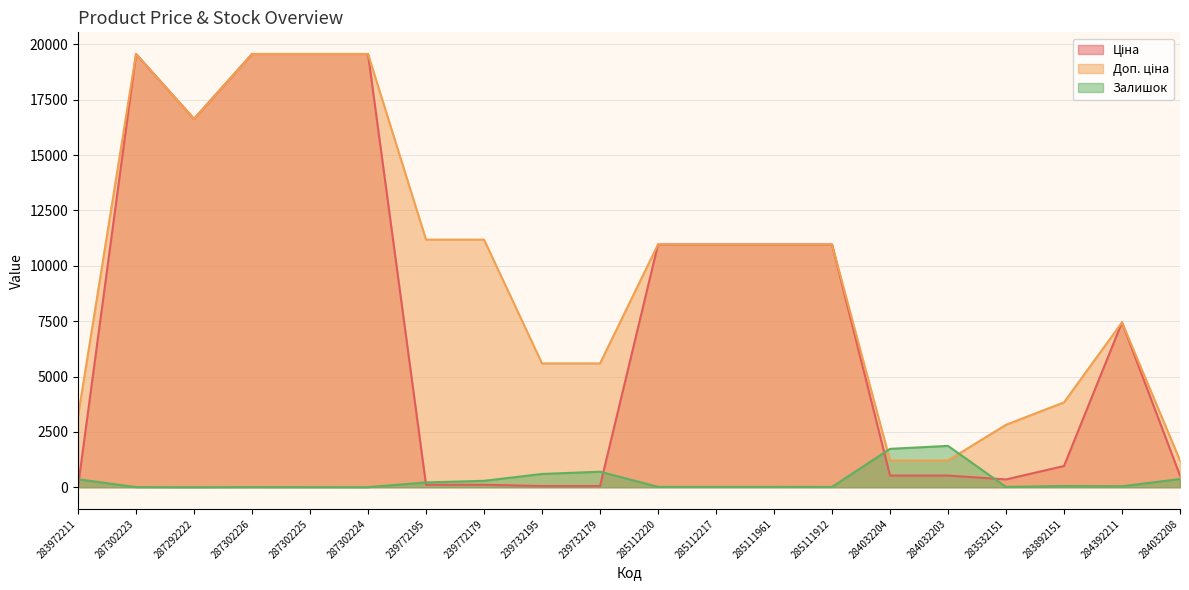

Rank the series at 284032208 from lowest to highest value.

Залишок, Ціна, Доп. ціна